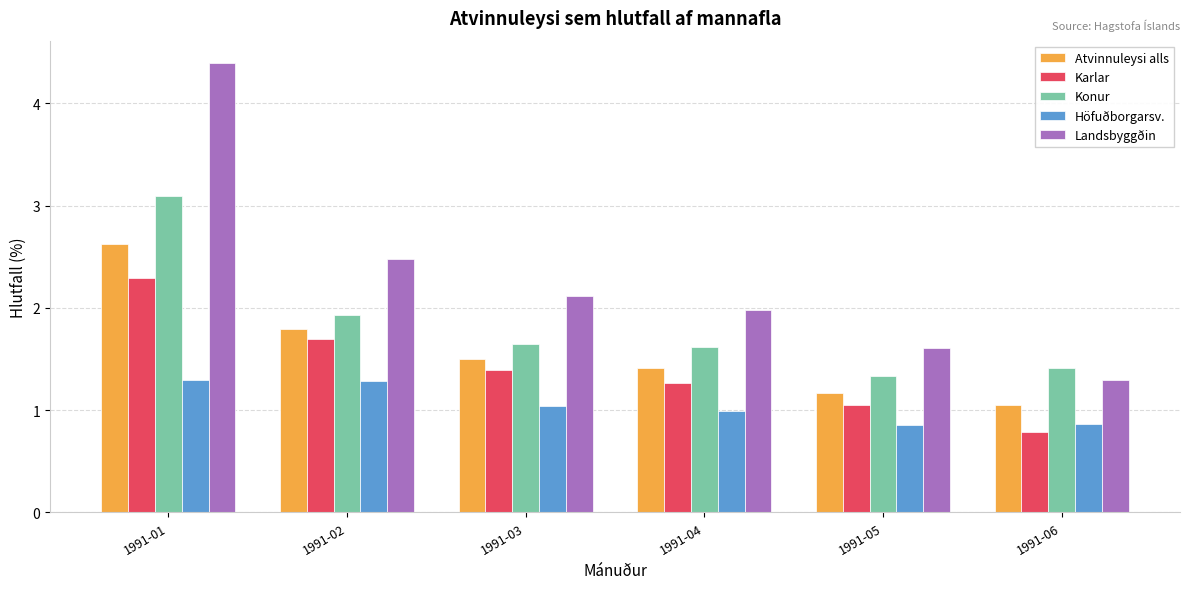

Count the number of data series in this chart.

5